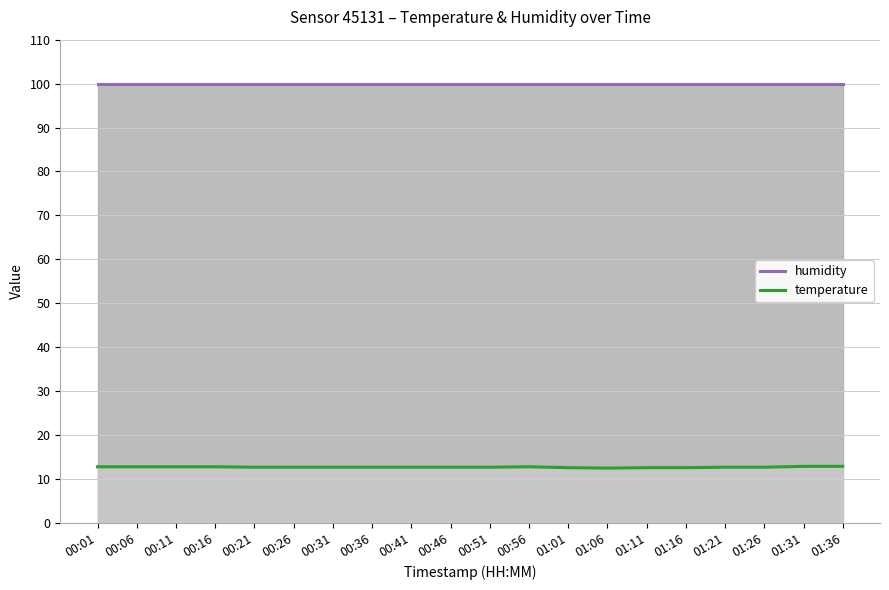

Is the value of temperature at 00:36 greater than the value of humidity at 00:41?

No